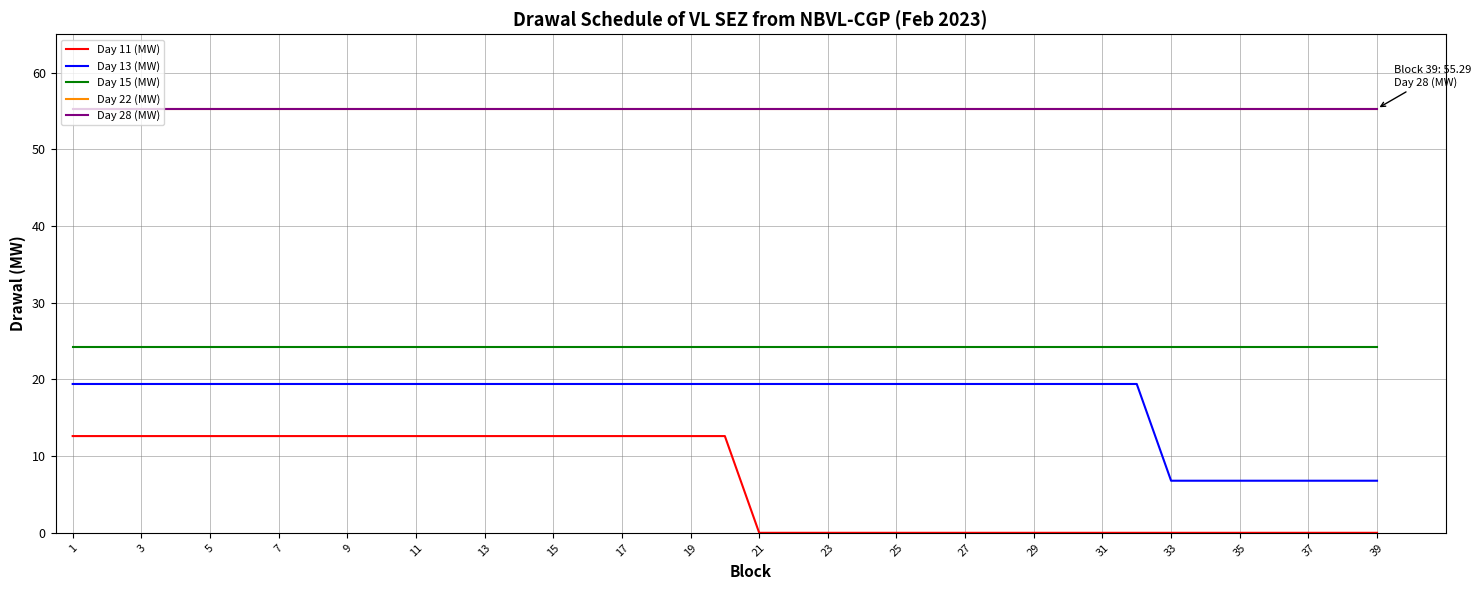

Does the chart display data point markers on the line(s)?

No